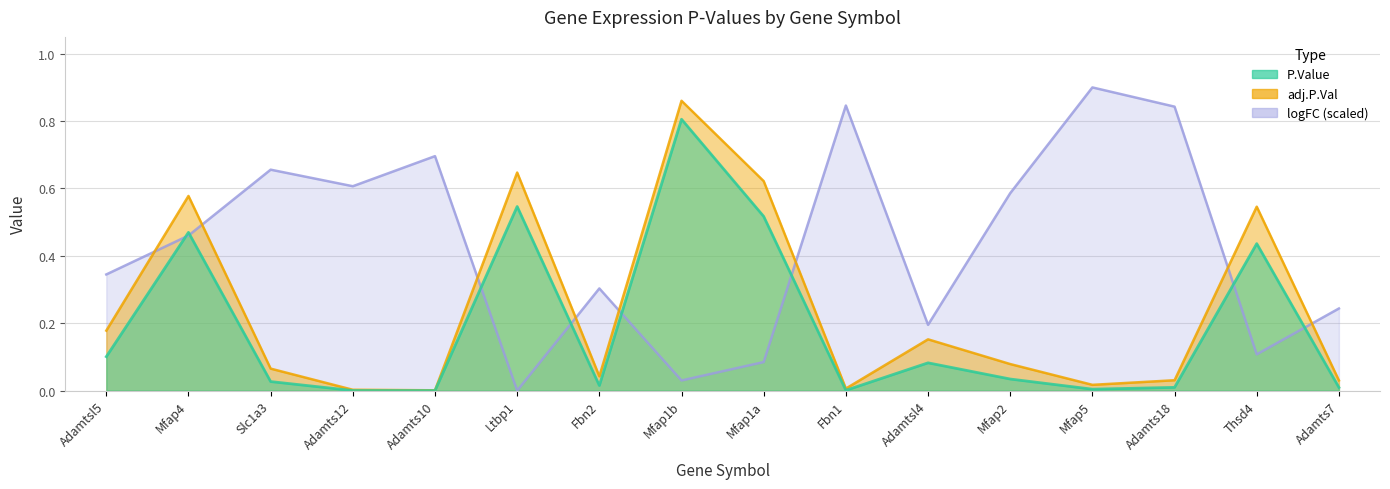

Between Ltbp1 and Adamtsl4, which series saw the biggest shift?

adj.P.Val